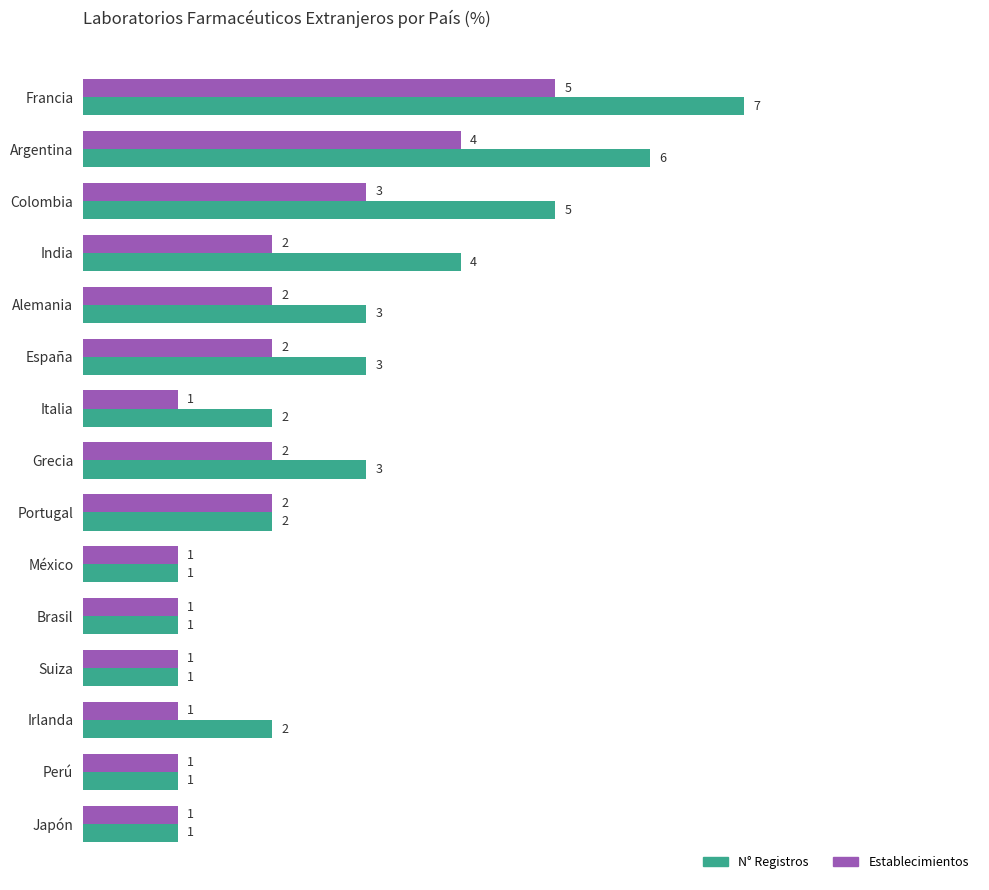

What is the maximum value for N° Registros?

7